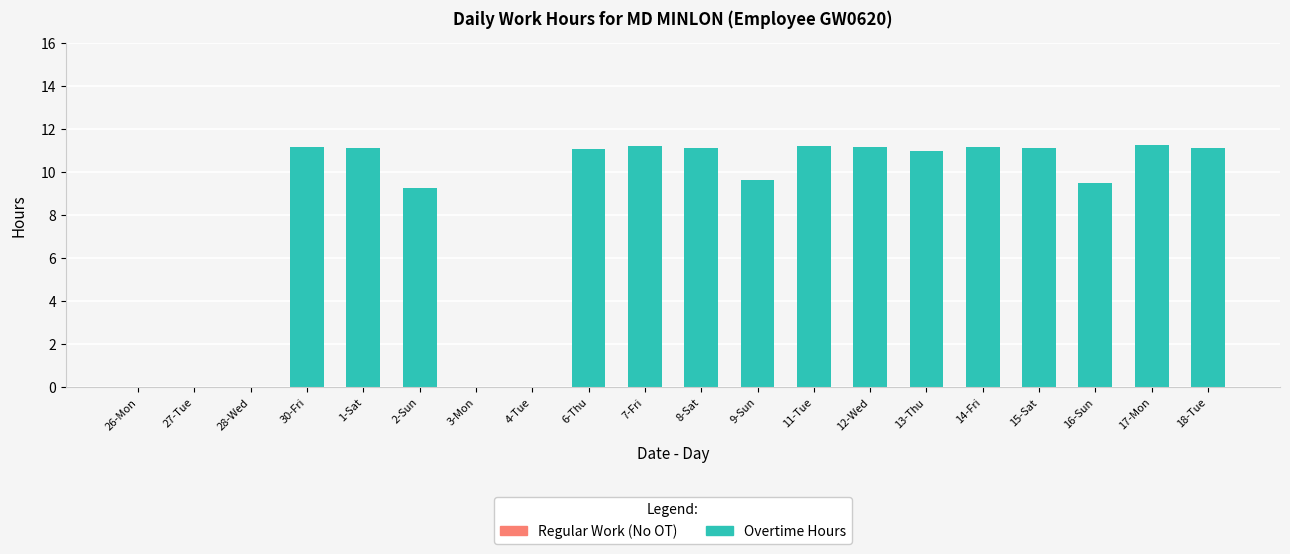

Which has a higher value, 15-Sat or 9-Sun?

15-Sat